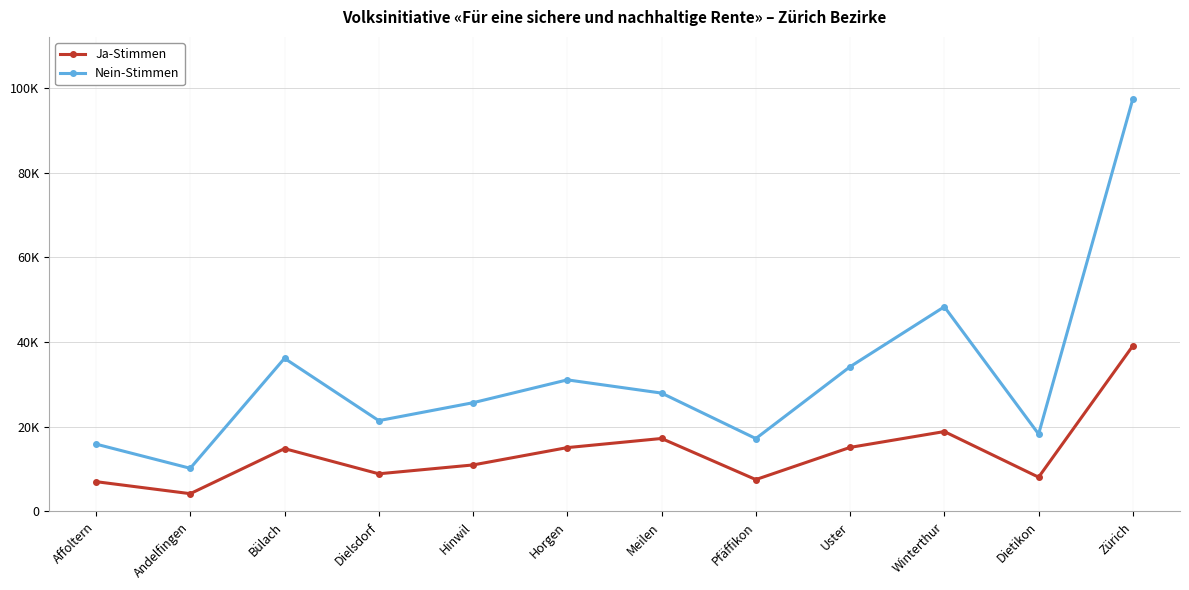

True or false: Ja-Stimmen has a value of 4211 at Andelfingen.

True